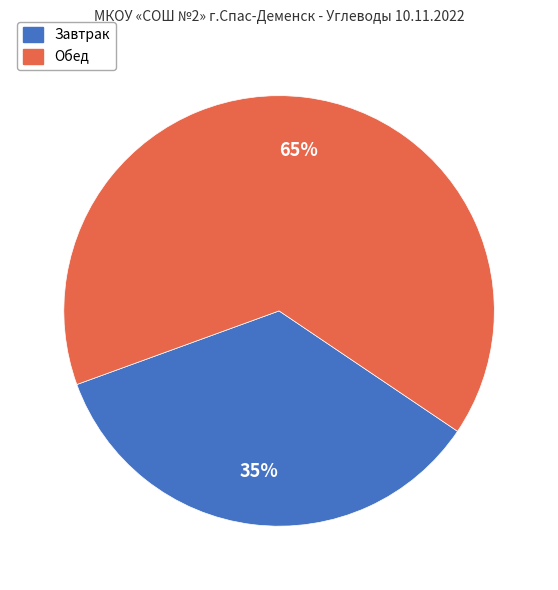

Rank the categories by value from highest to lowest.

Обед, Завтрак